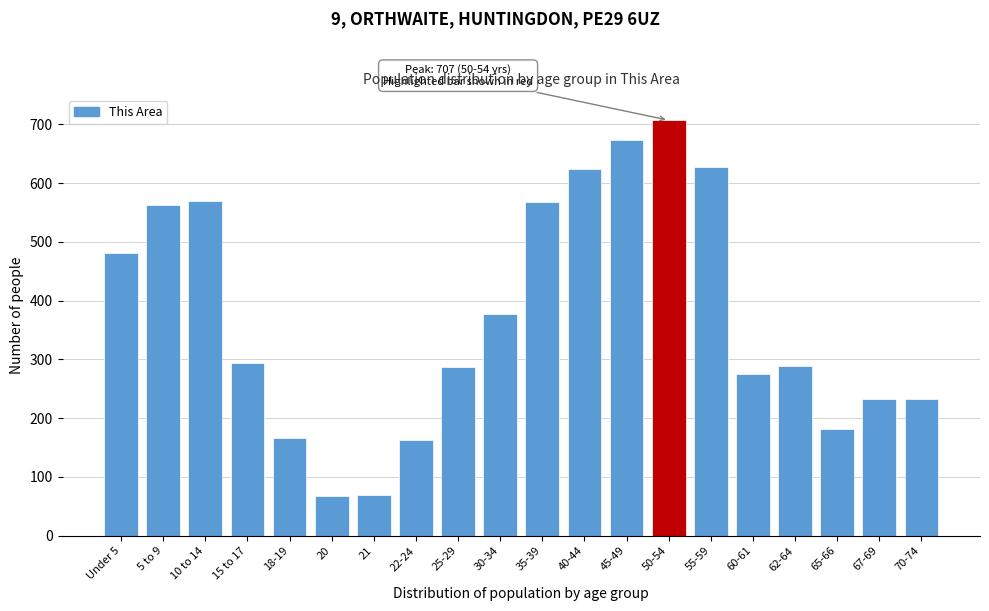

What is the change in value from 25-29 to 40-44?

+337